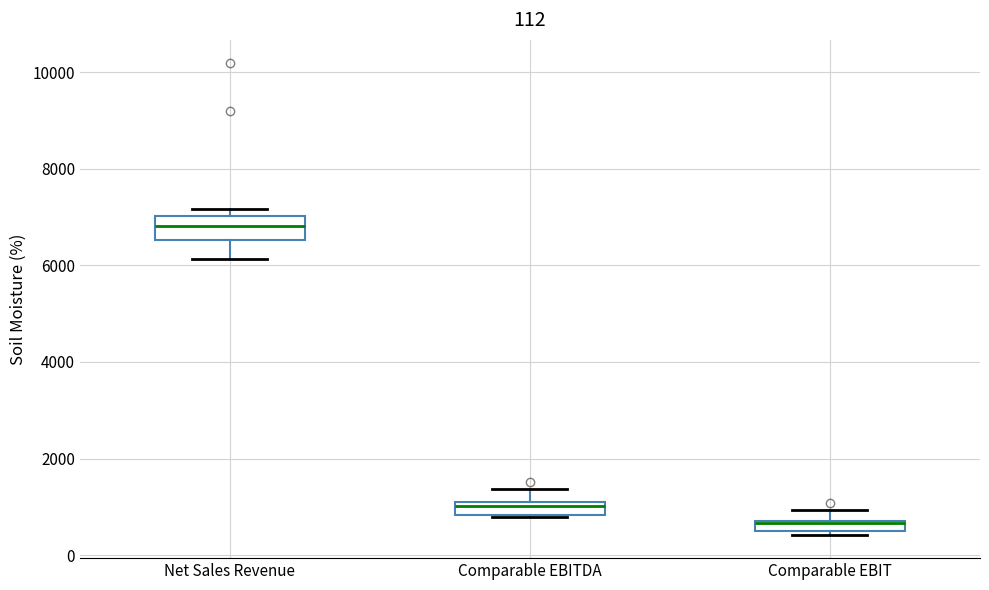

Which box's median line is the lowest?

Comparable EBIT